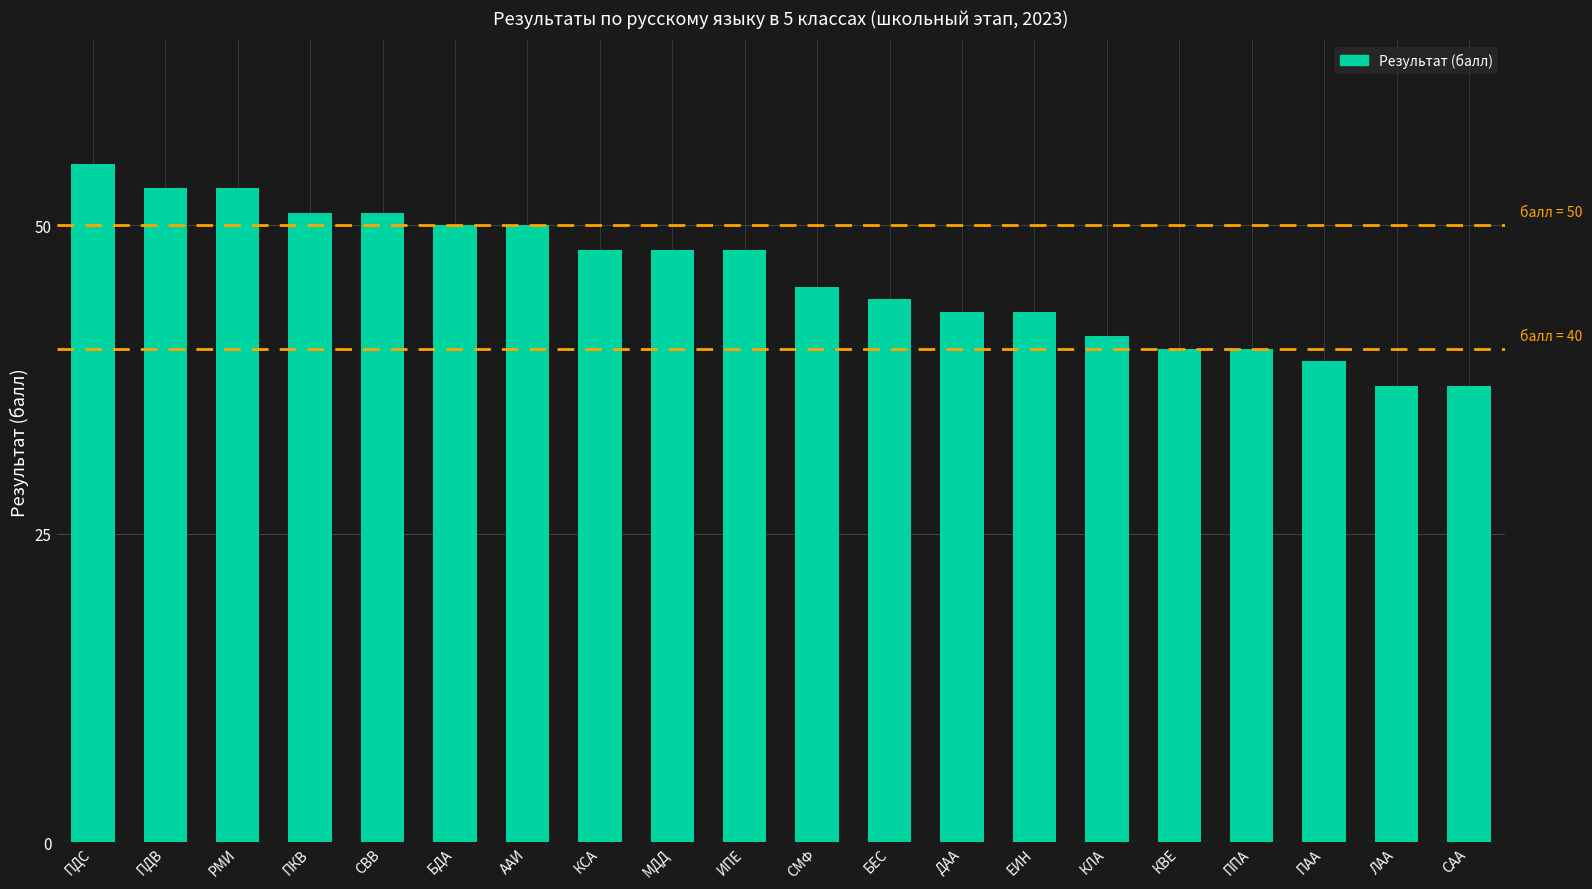

How many bars are there in total?

20